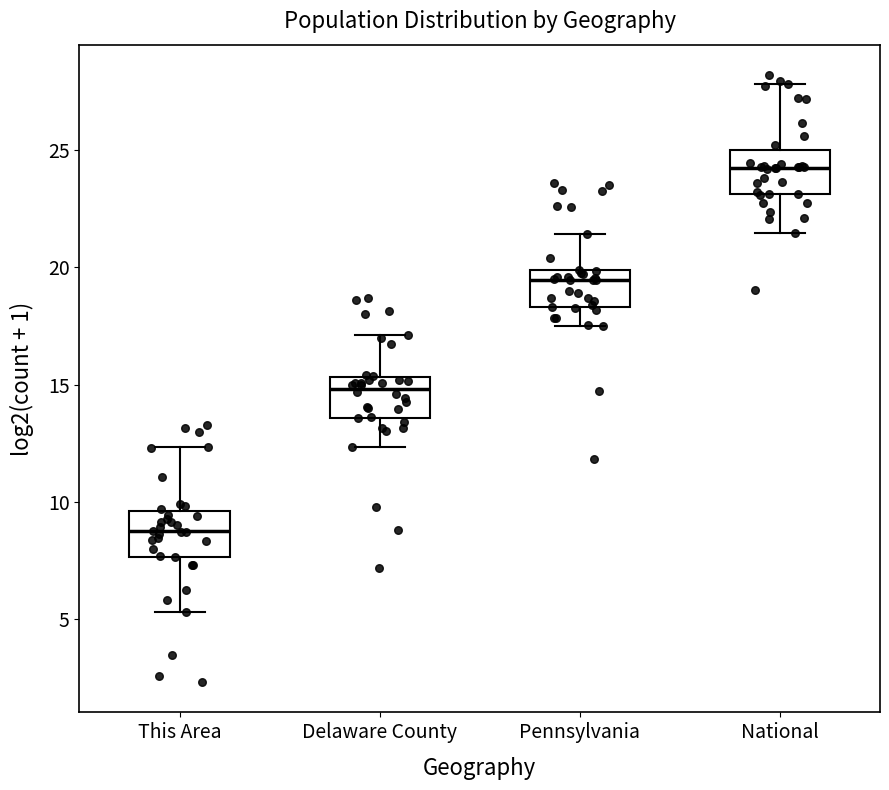

Where is the upper edge of the box for Delaware County on the y-axis? The values are not printed on the chart, so give them approximately, as read against the axis.

15.5